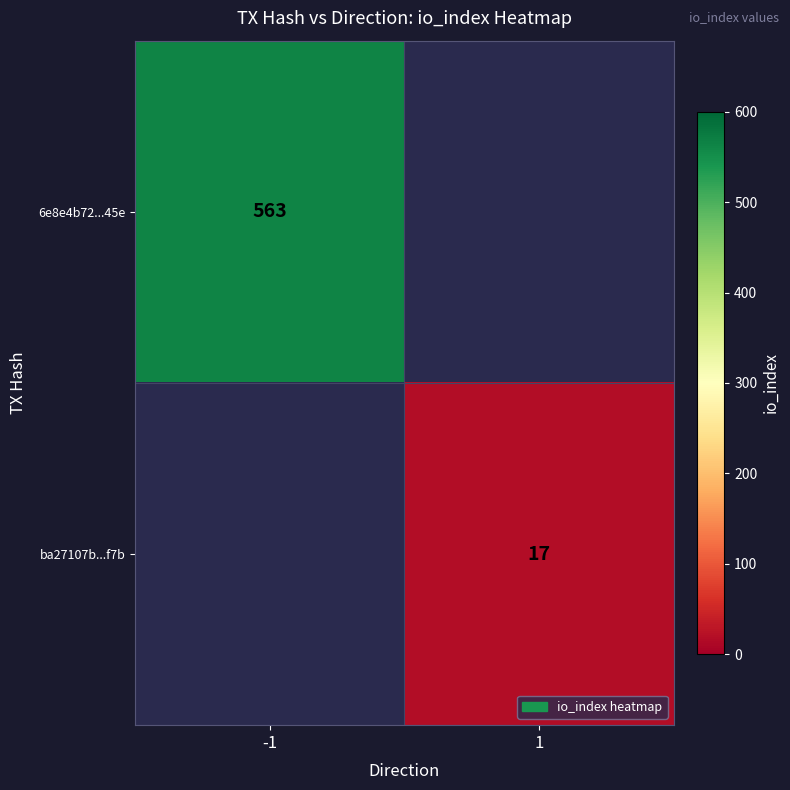

The 6e8e4b72...45e series shows 302.0 at -1. True or false?

False